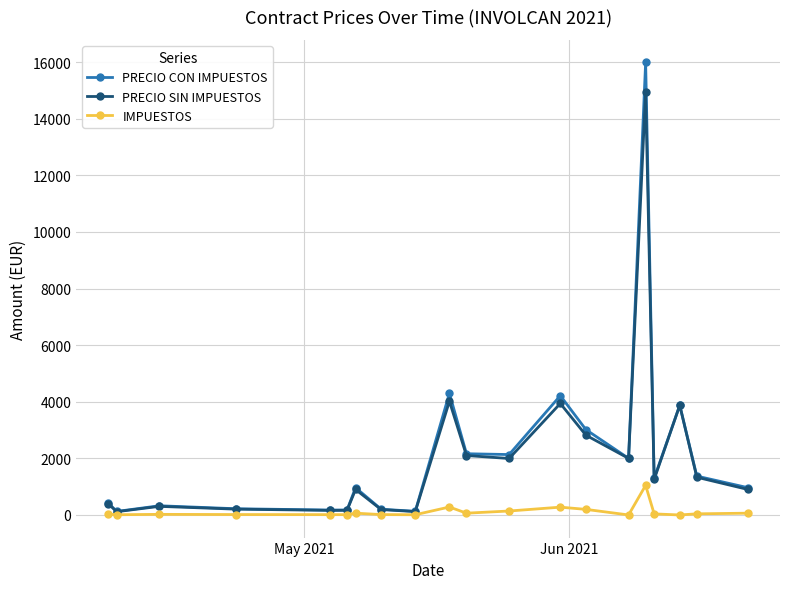

True or false: PRECIO CON IMPUESTOS has more than 2 interior local peaks.

True